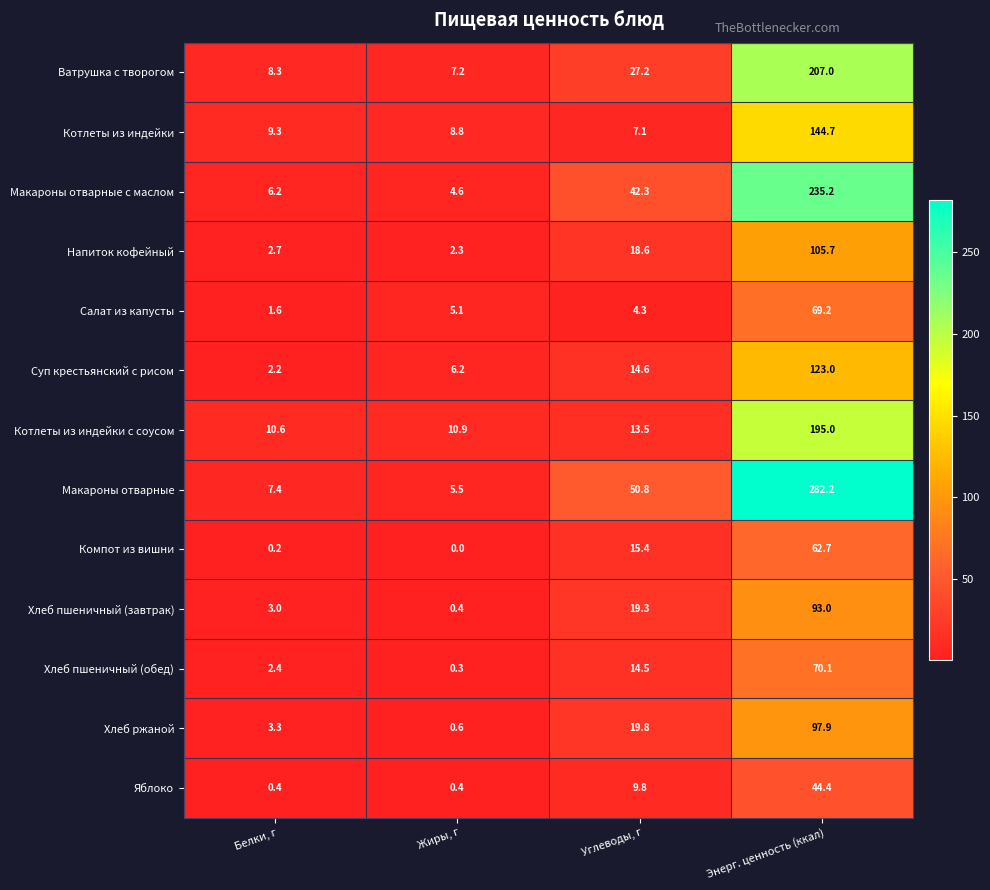

Which series changed the most between Белки, г and Жиры, г?

Суп крестьянский с рисом